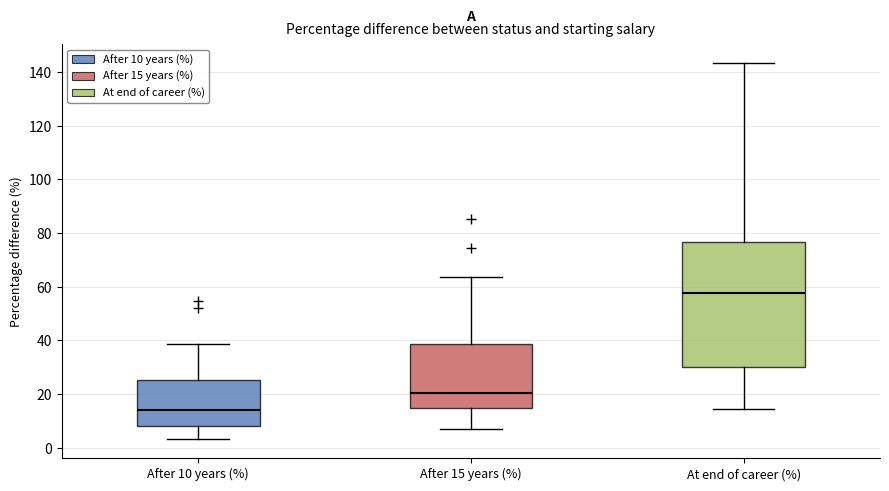

Comparing the boxes themselves (not the whiskers), which one is the tallest?

At end of career (%)